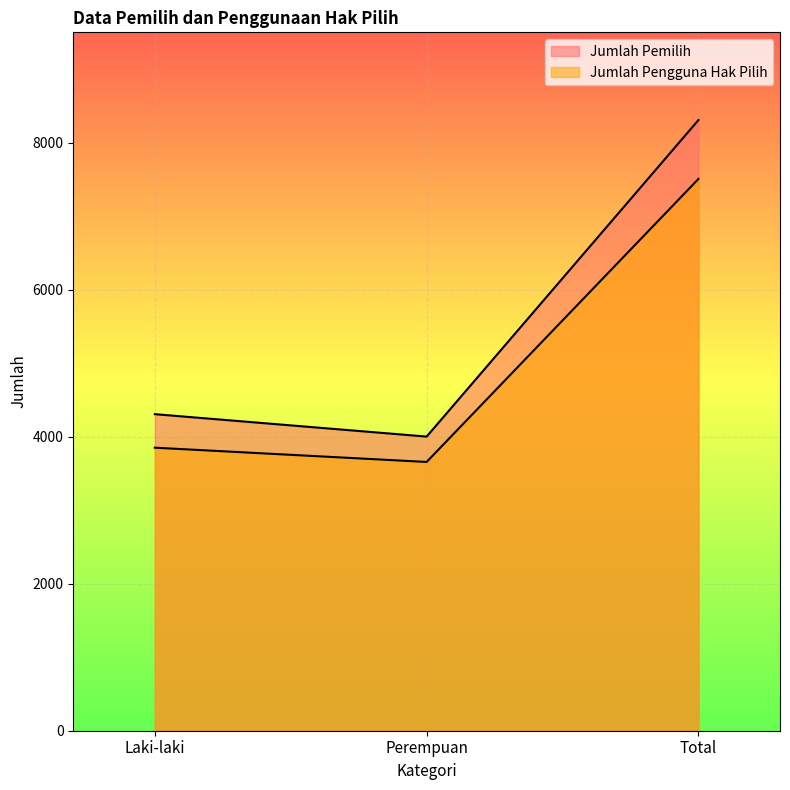

What is the value of the Jumlah Pemilih point at the 3rd from the left?

8307